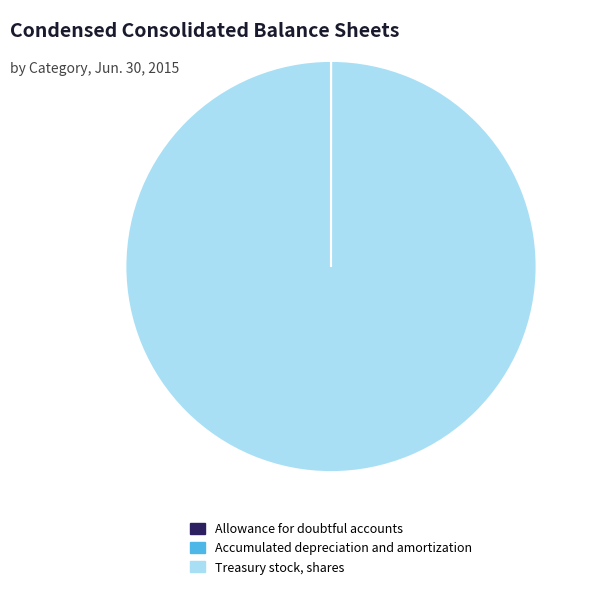

Is there a majority slice in this chart?

Yes